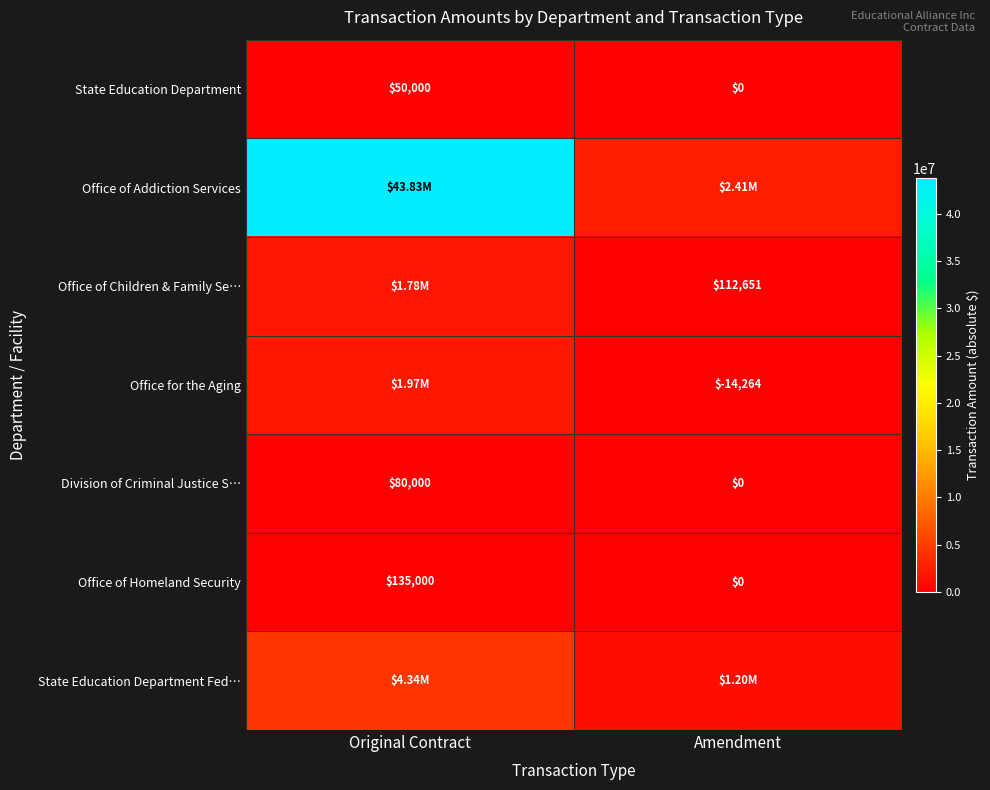

Is the value of Office of Homeland Security at Original Contract greater than the value of State Education Department at Original Contract?

Yes